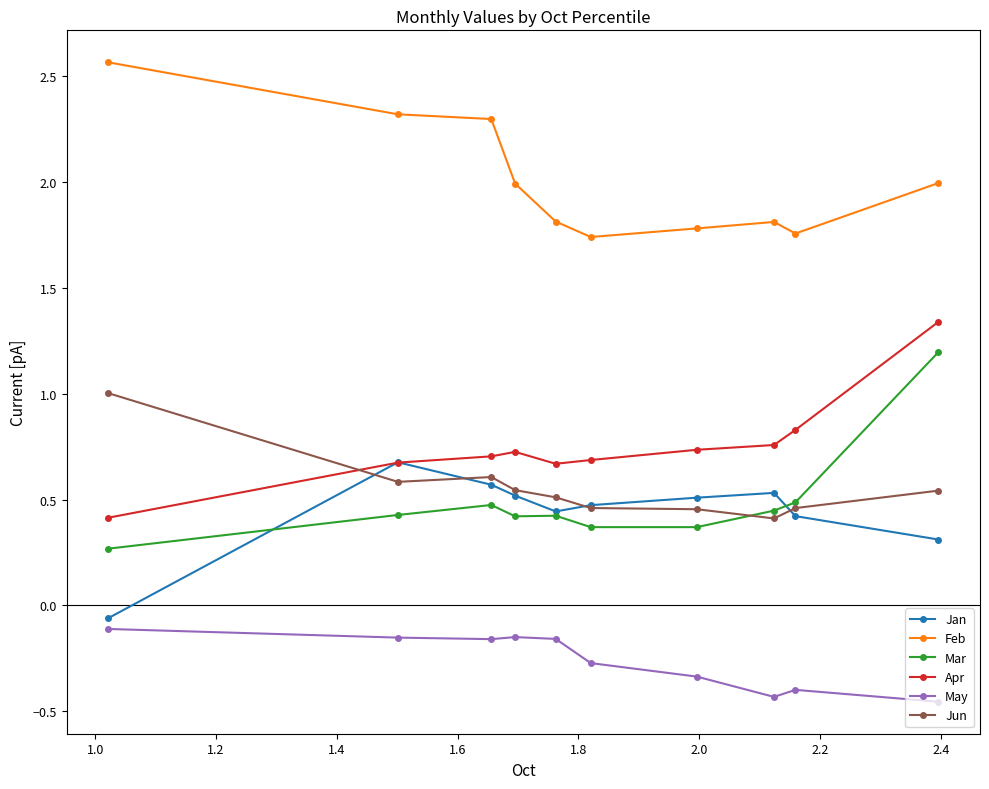

True or false: May and Mar cross at least once.

False